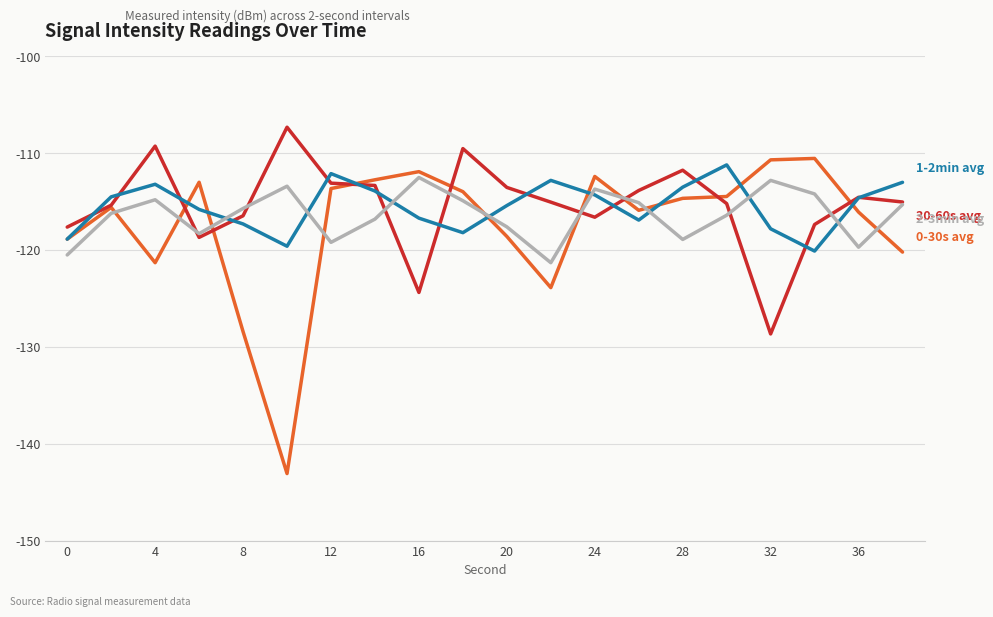

What is the greatest value displayed?

-107.3